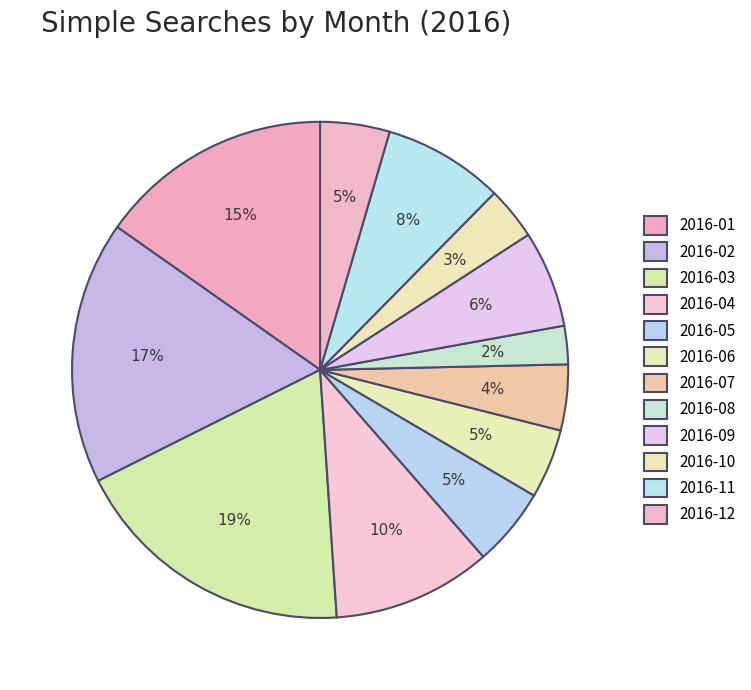

Rank the categories by value from highest to lowest.

2016-03, 2016-02, 2016-01, 2016-04, 2016-11, 2016-09, 2016-05, 2016-06, 2016-12, 2016-07, 2016-10, 2016-08